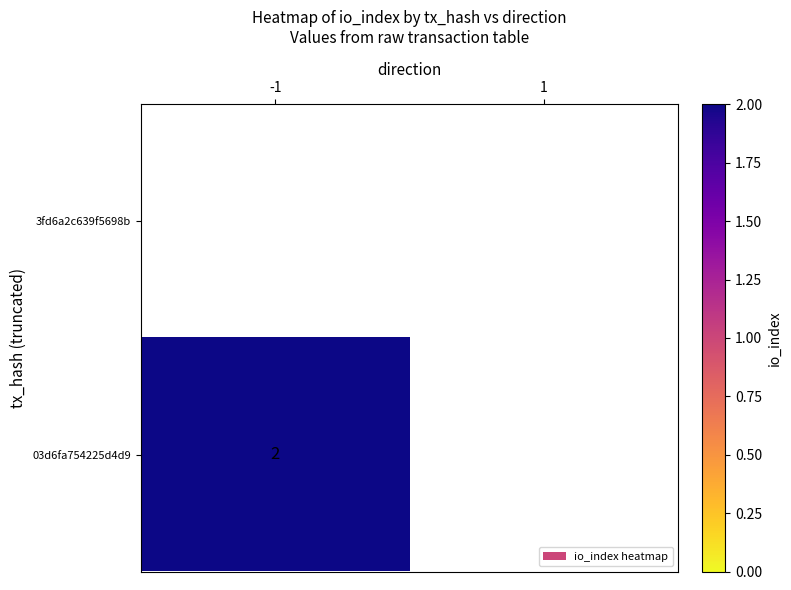

List the series in order of their overall mean, lowest first.

3fd6a2c639f5698b, 03d6fa754225d4d9